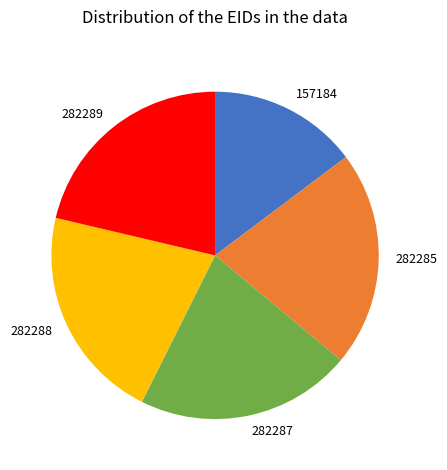

True or false: 282288 accounts for 21% of the total.

True